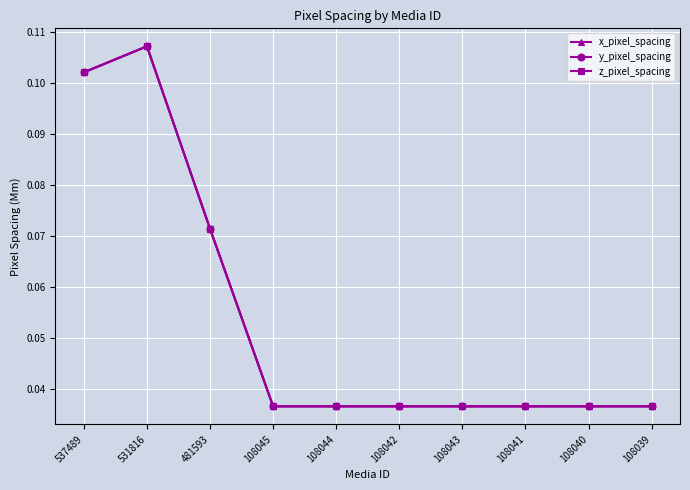

Is this an area chart (filled region under the line)?

No